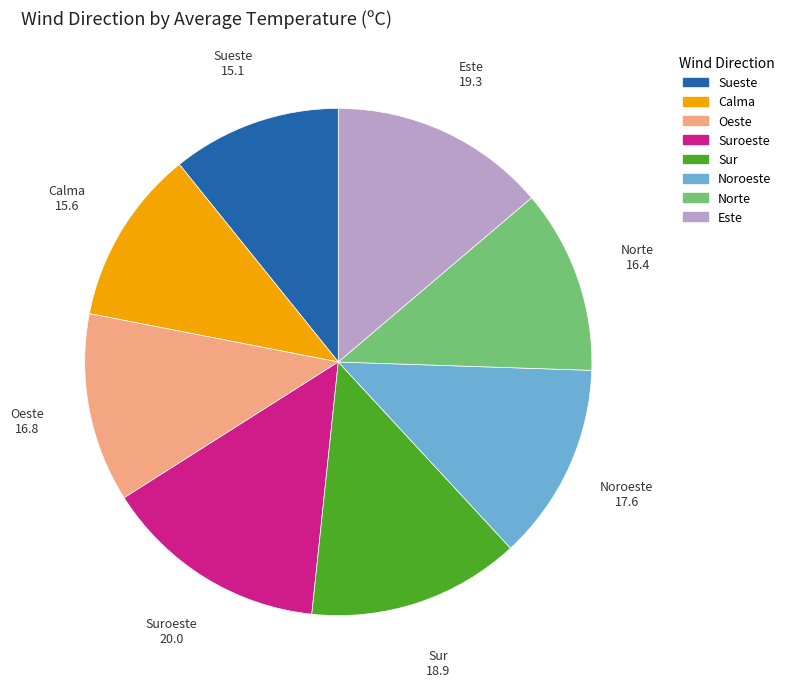

Does any single category account for the majority?

No